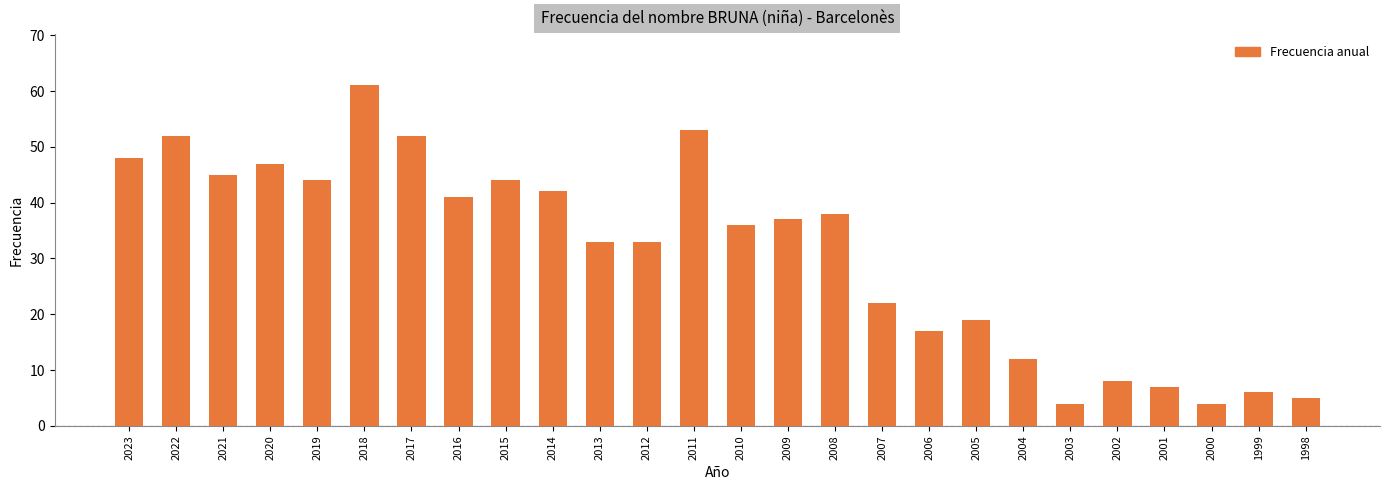

What is the change in value from 2010 to 1998?

-31